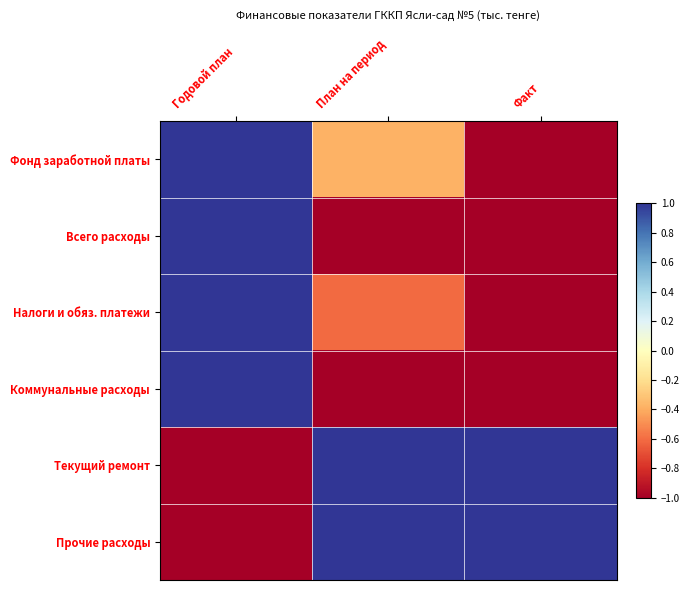

What is the smallest value displayed?

-1.0